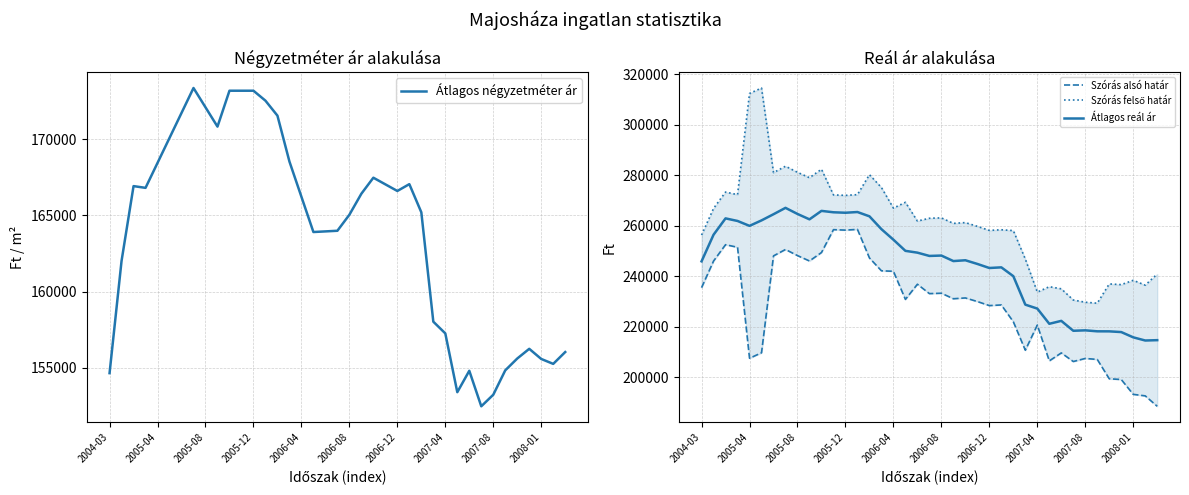

Which series has the largest total across all categories?

Szórás felső határ